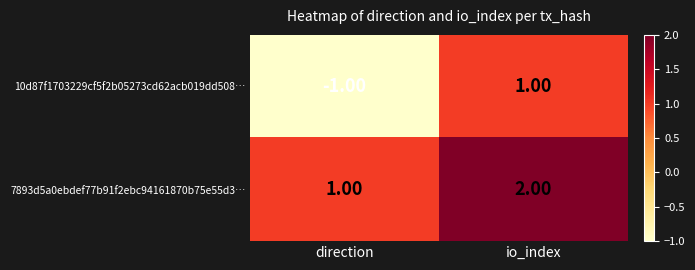

Rank the series by their average value, from lowest to highest.

10d87f1703229cf5f2b05273cd62acb019dd508…, 7893d5a0ebdef77b91f2ebc94161870b75e55d3…